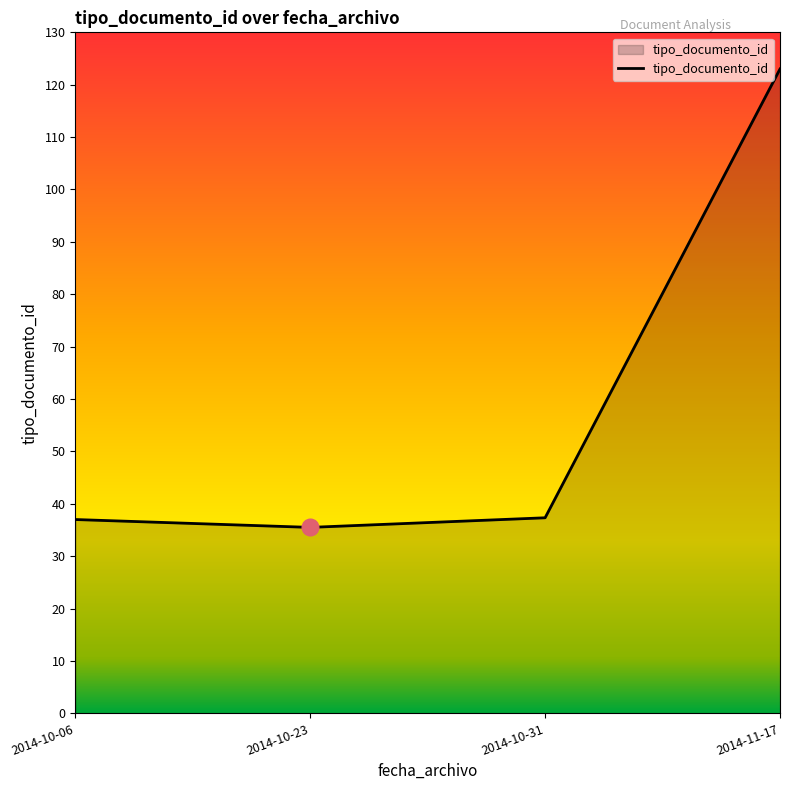

Approximately how many times larger is the value at 2014-10-31 compared to 2014-10-06?

1.0